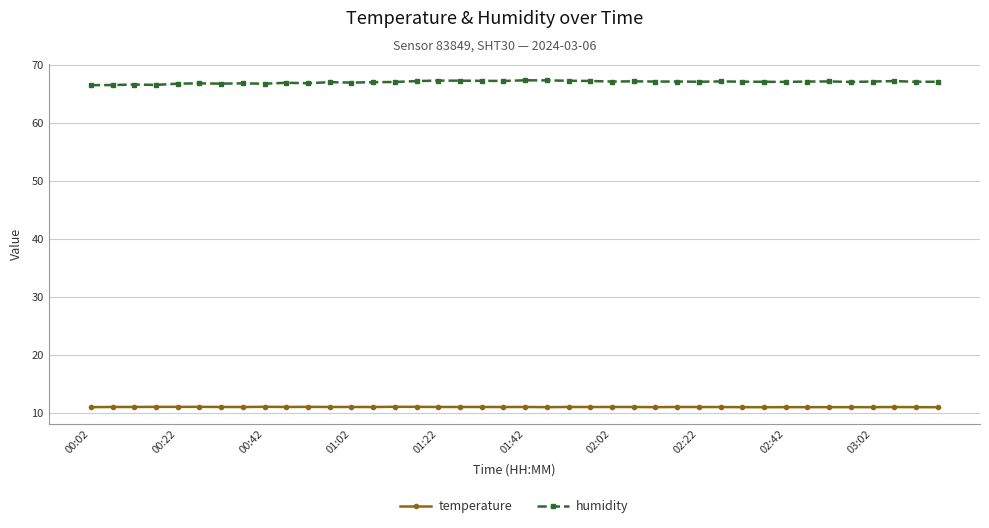

What are all the series names shown in the legend?

temperature, humidity